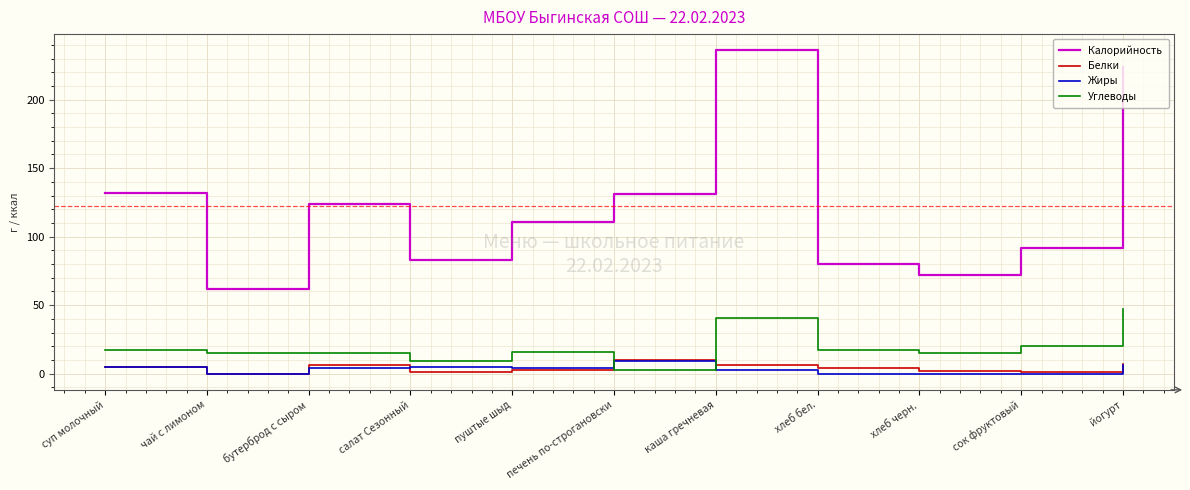

Which series has the largest total across all categories?

Калорийность